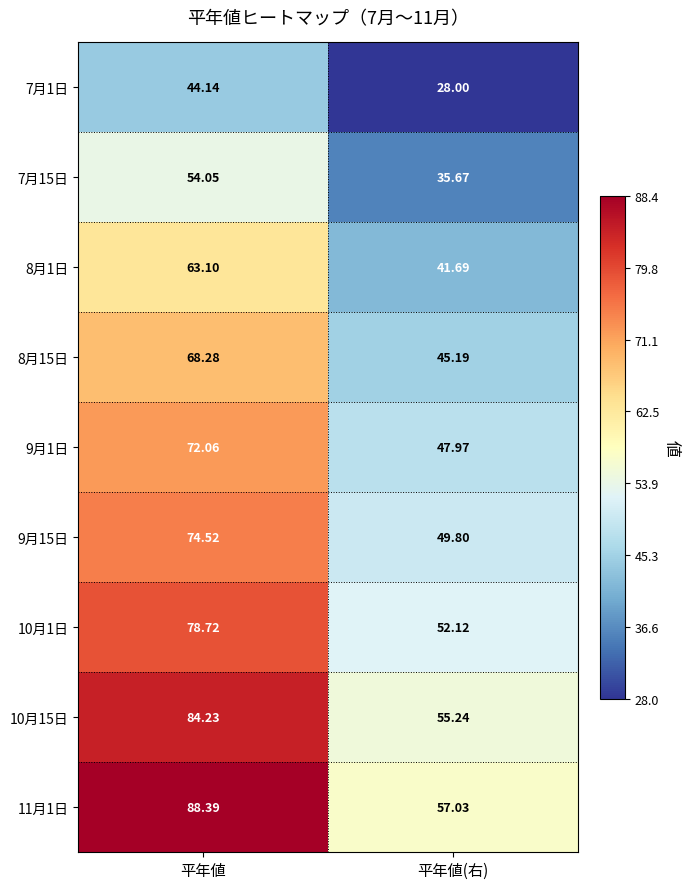

How many categories are shown in the chart?

2